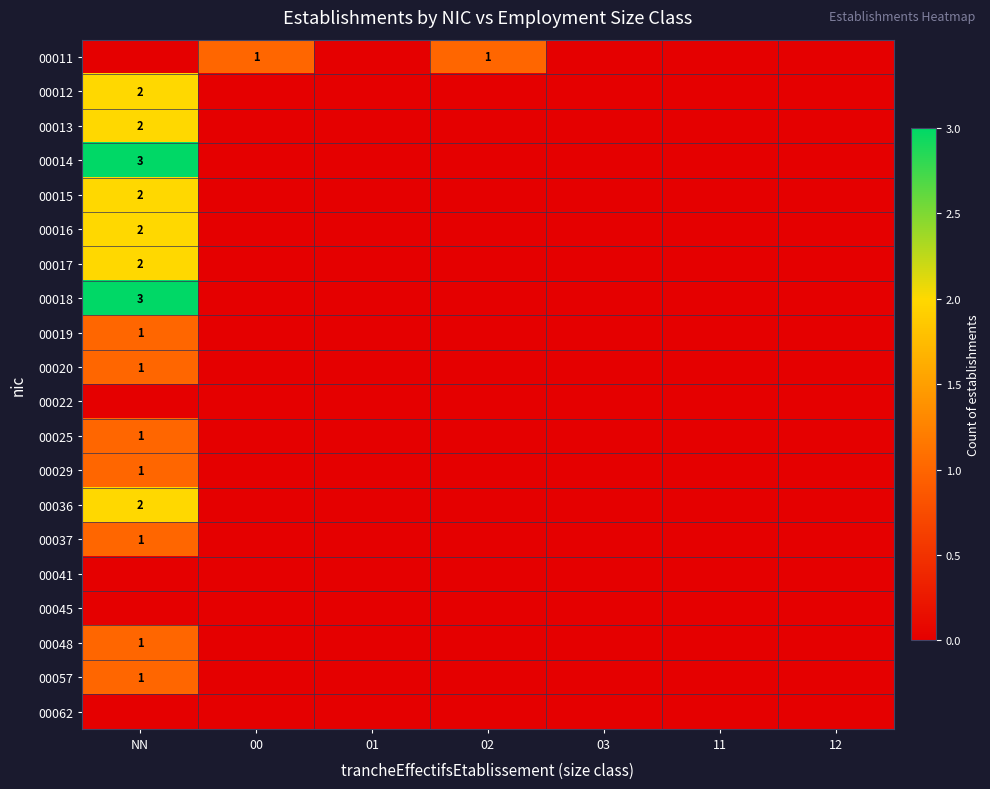

Is it true that 00017 equals 2 at NN?

True